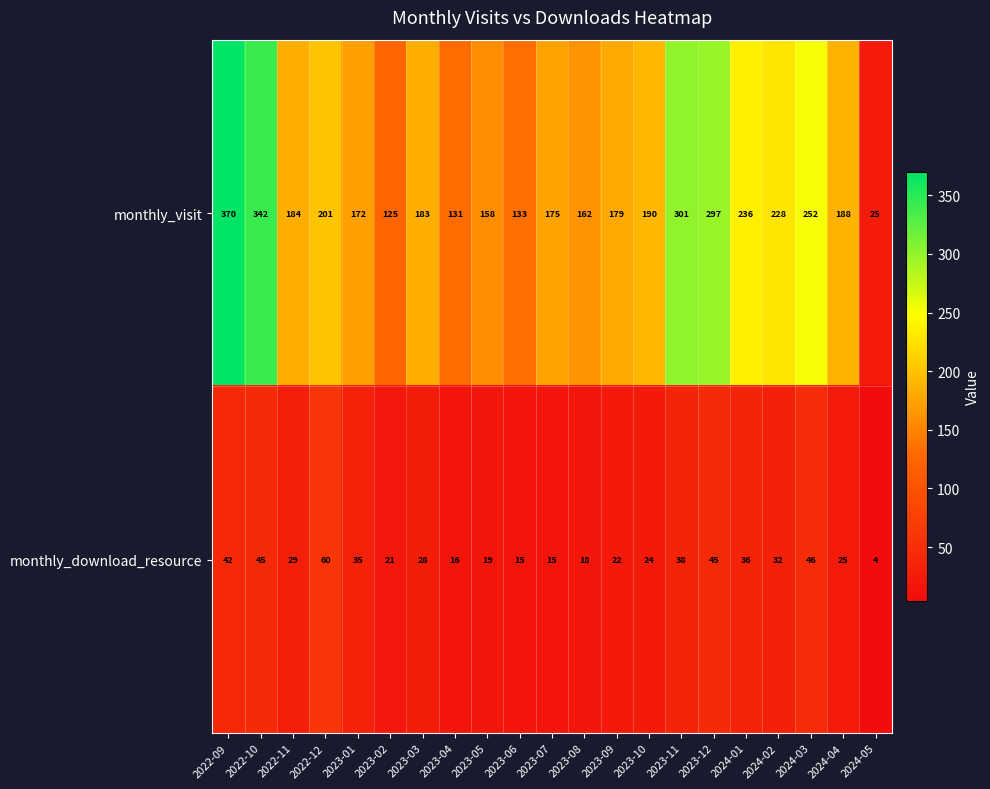

What is the difference between the monthly_visit values at 2024-05 and 2022-09?

345